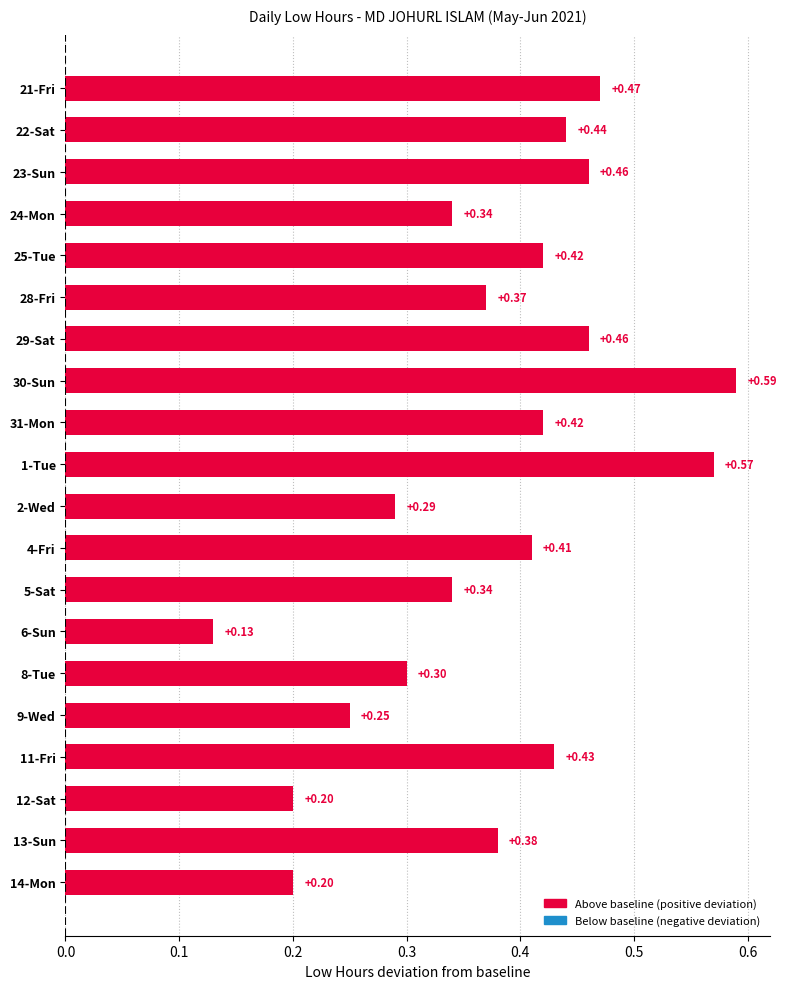

Are the bars grouped side by side (vs. stacked)?

No